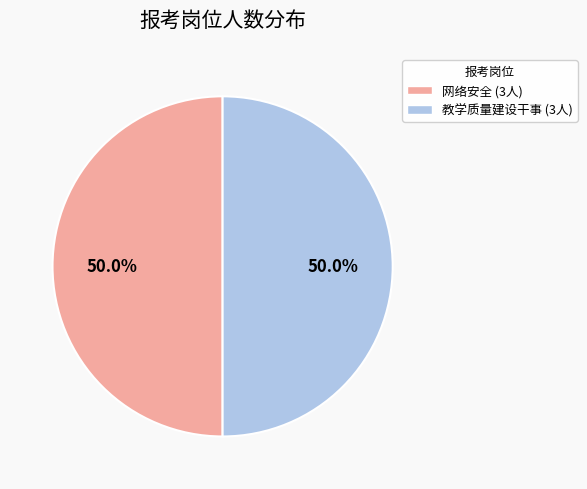

Is there any slice that represents more than half of the pie?

No